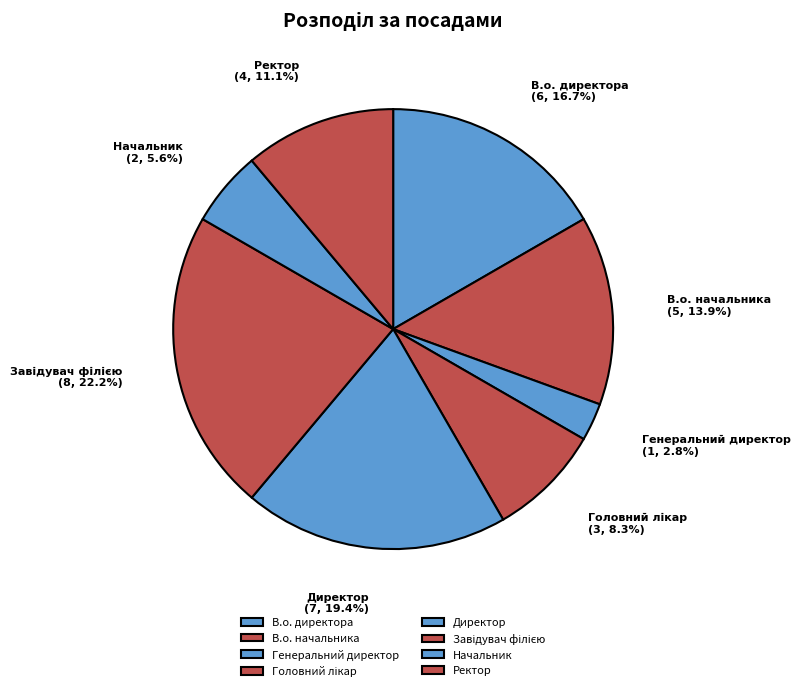

Which slice is the smallest?

Генеральний директор